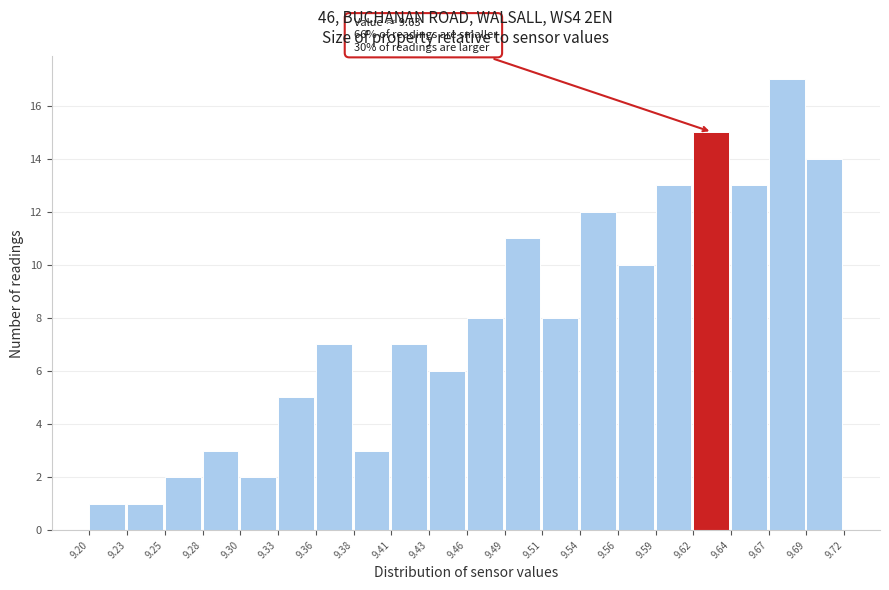

Over which range of the x-axis is the bar tallest?

9.67 to 9.69